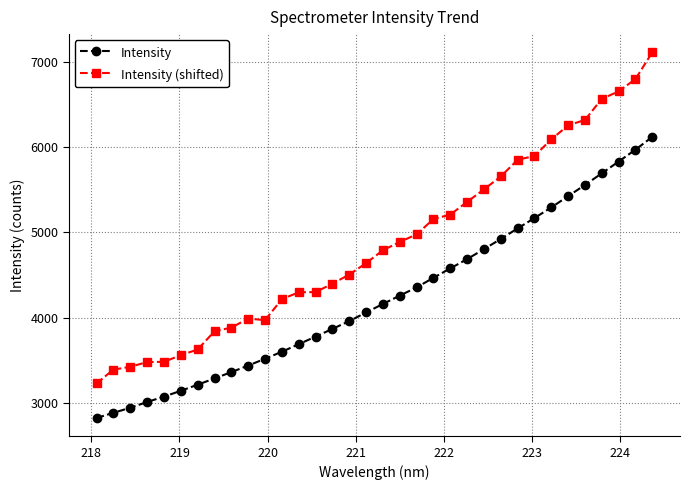

True or false: Intensity (shifted) and Intensity intersect in this chart.

False